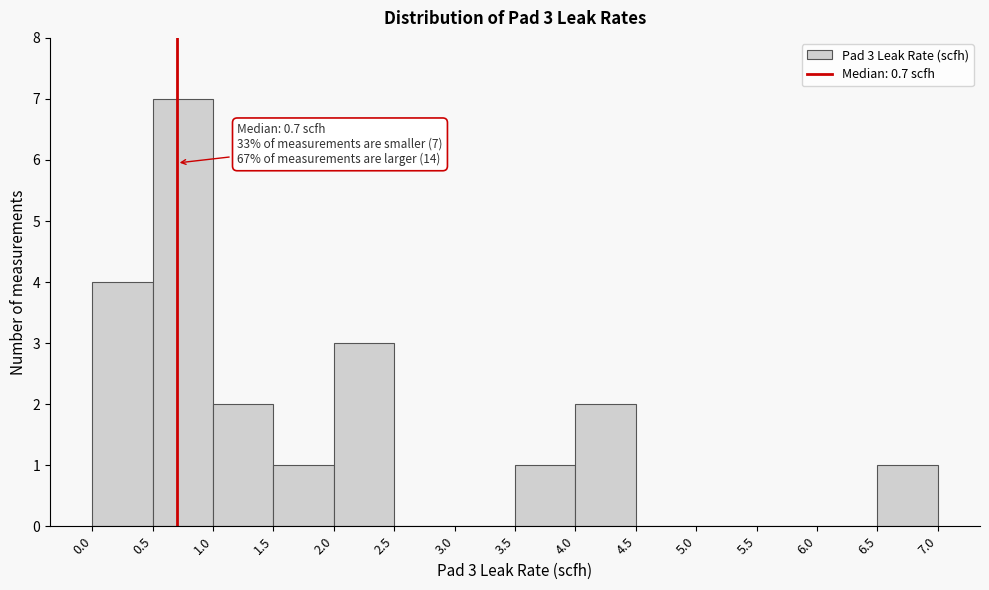

Over which range of the x-axis is the bar tallest?

0.5 to 1.0